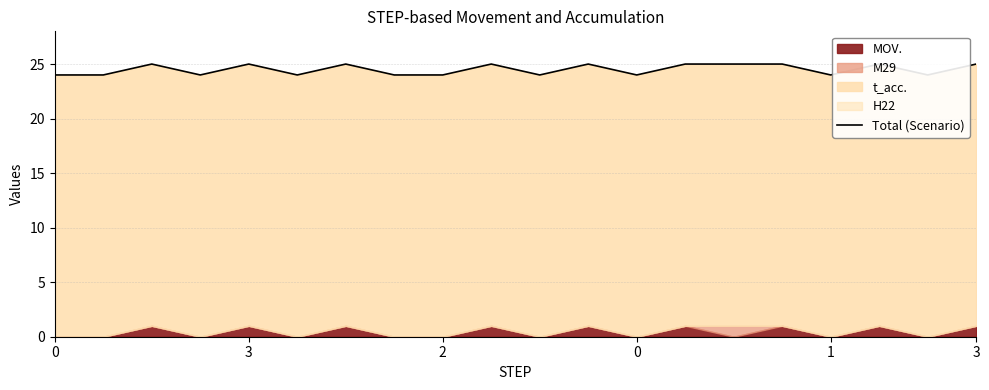

How many data points are less than 25?

10